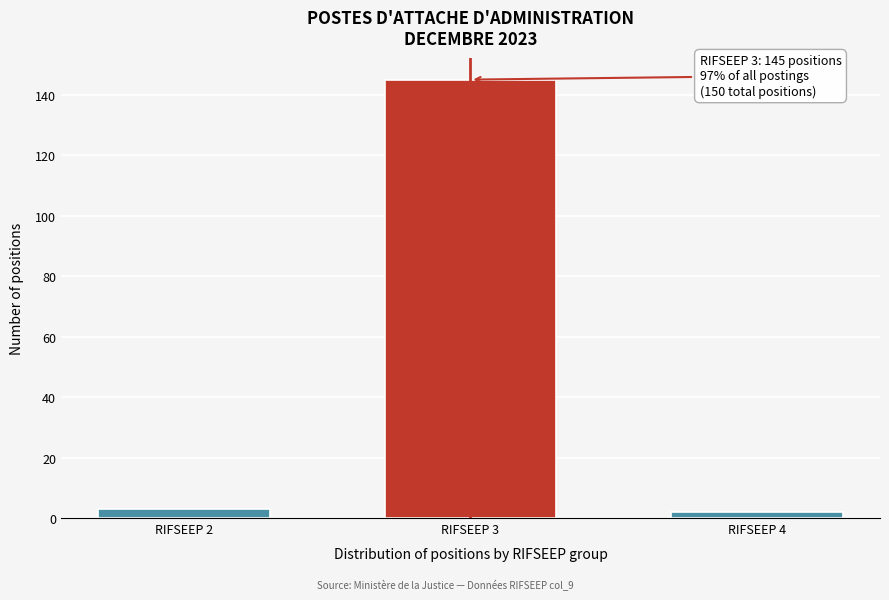

Reading left to right, transcribe all the data shown in this chart.

3	145	2